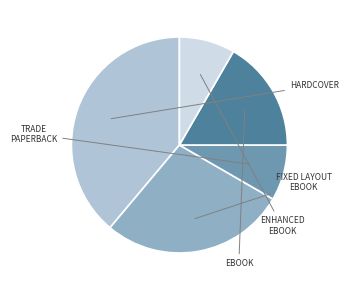

Is there a majority slice in this chart?

No